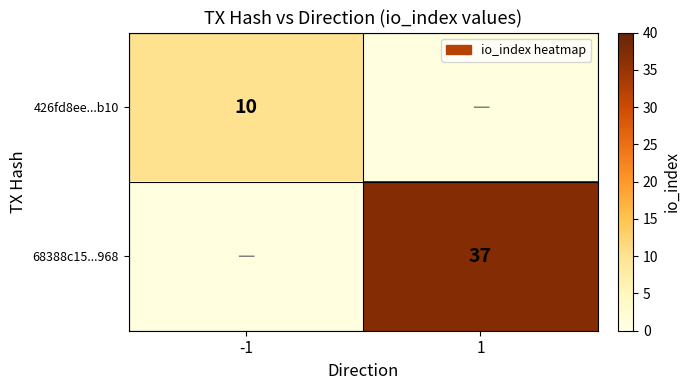

True or false: 426fd8ee...b10 has a value of 10 at -1.

True